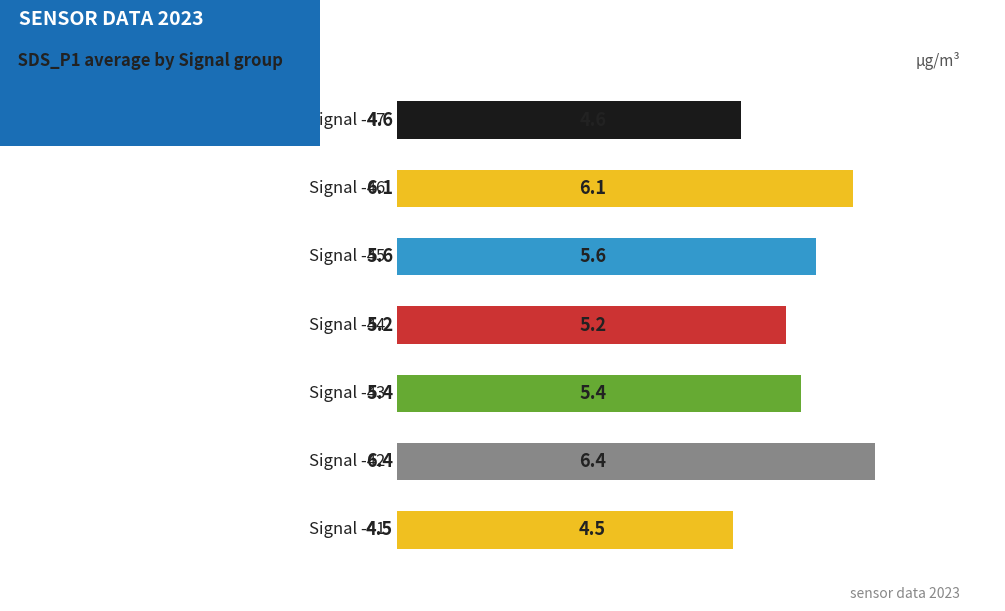

What is the maximum value shown in the chart?

6.4